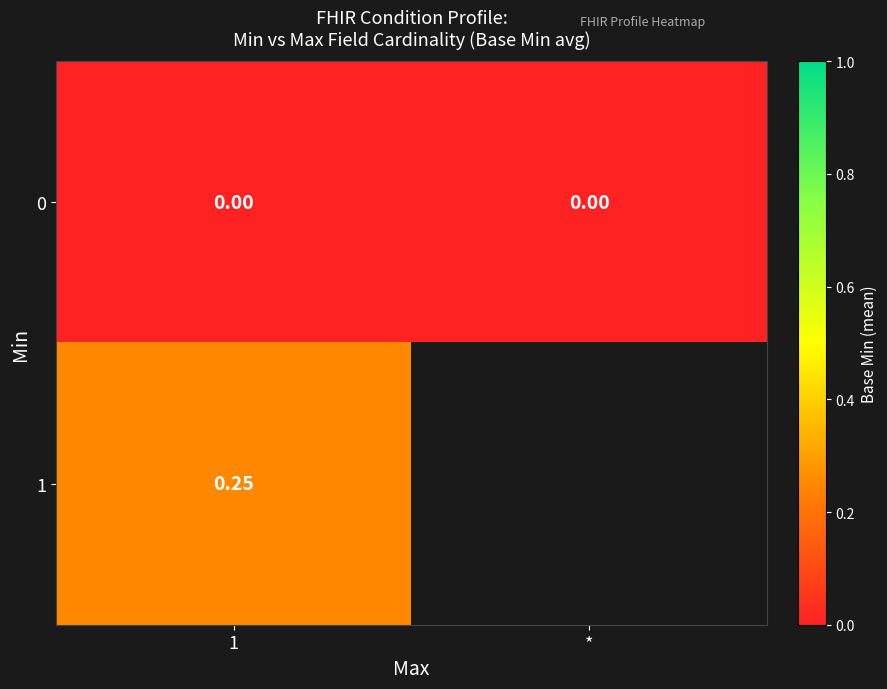

At which category is the sum across all series the highest?

1